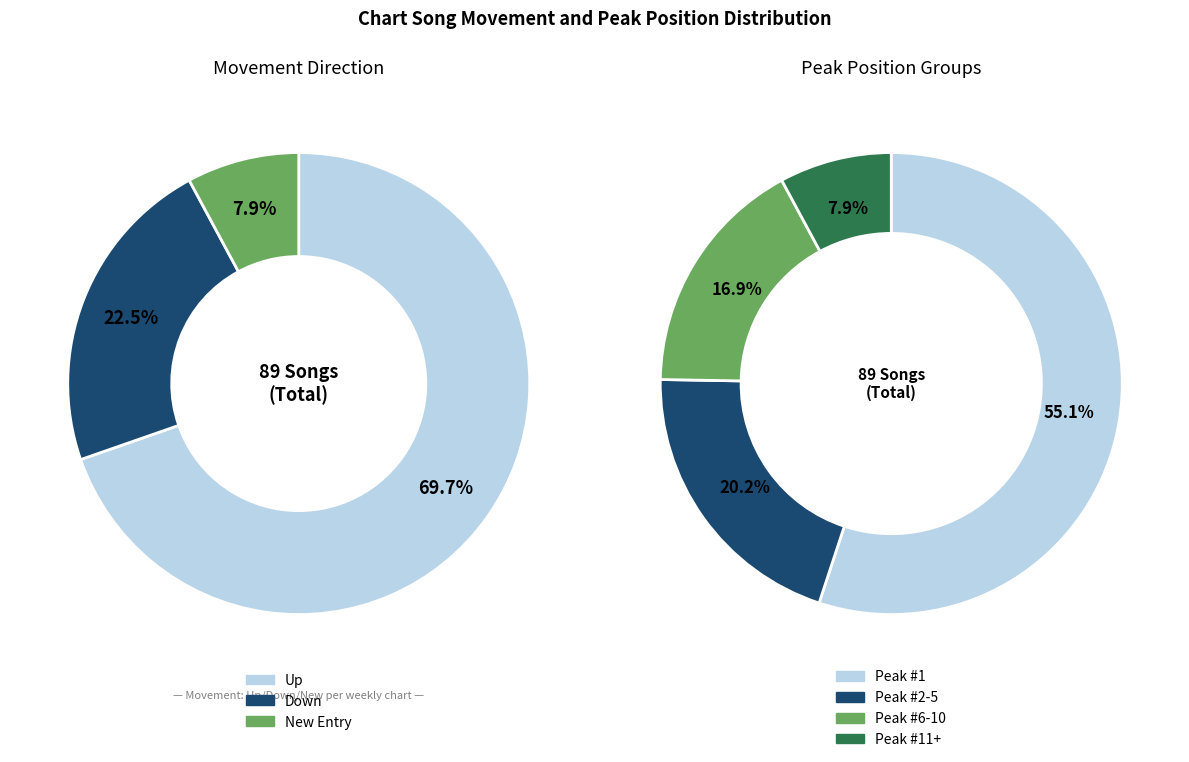

Which has a higher value, down or up?

up